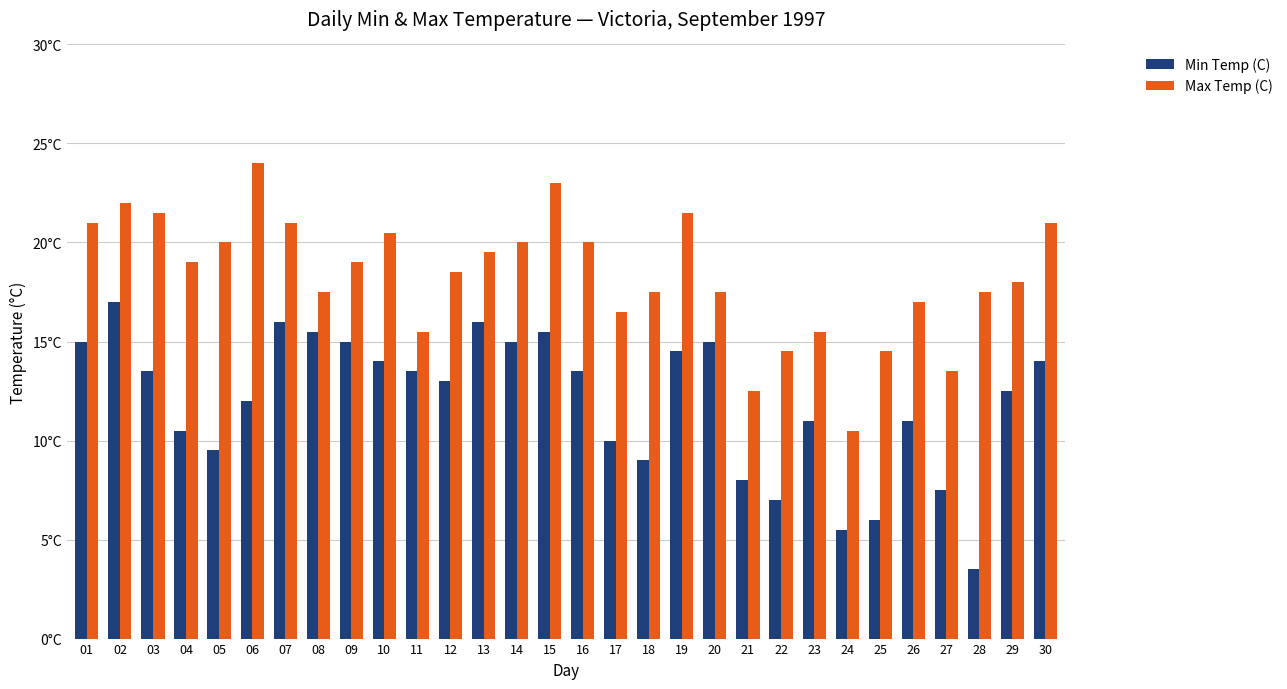

Where does the Max Temp (C) series first go above 19?

01